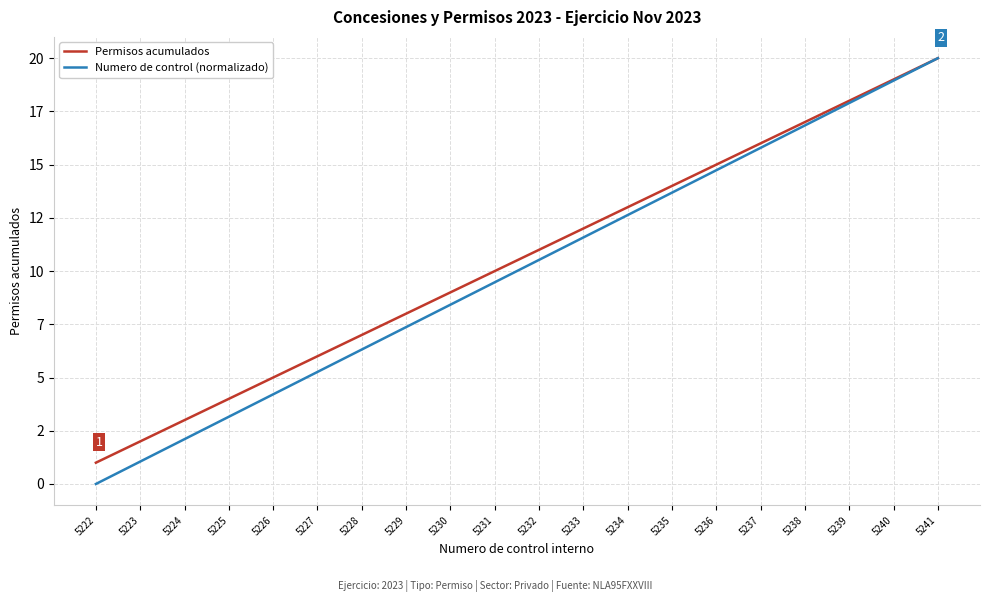

Is this an area chart (filled region under the line)?

No